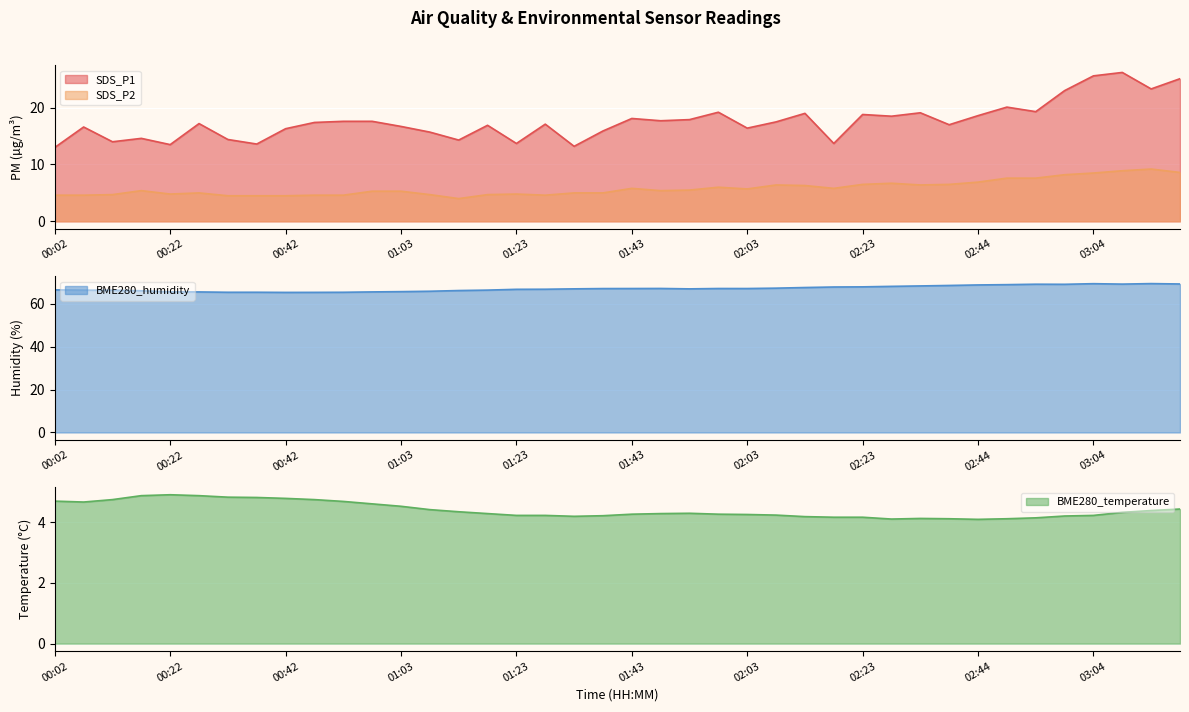

In SDS_P1, how many points are higher than both neighbors (excluding endpoints)?

12